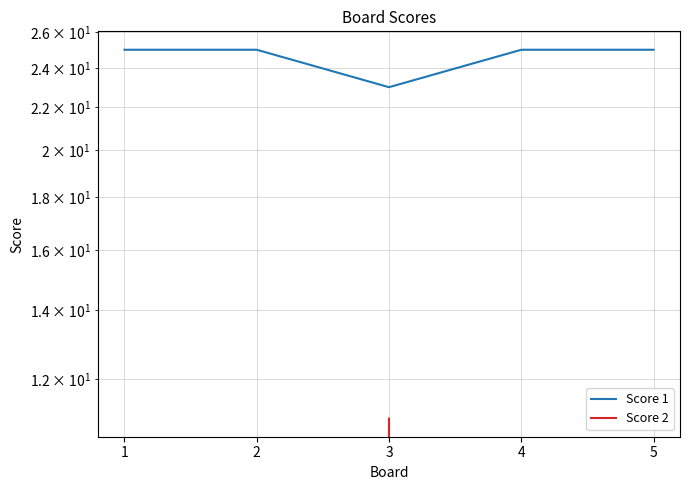

At how many categories does at least one series exceed 7?

5